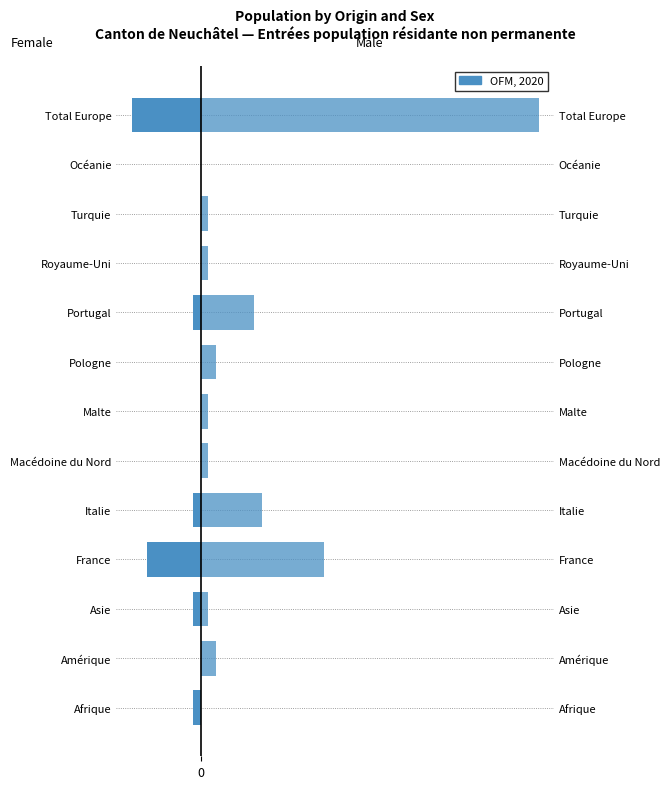

Is it true that Femmes equals -7 at France?

True